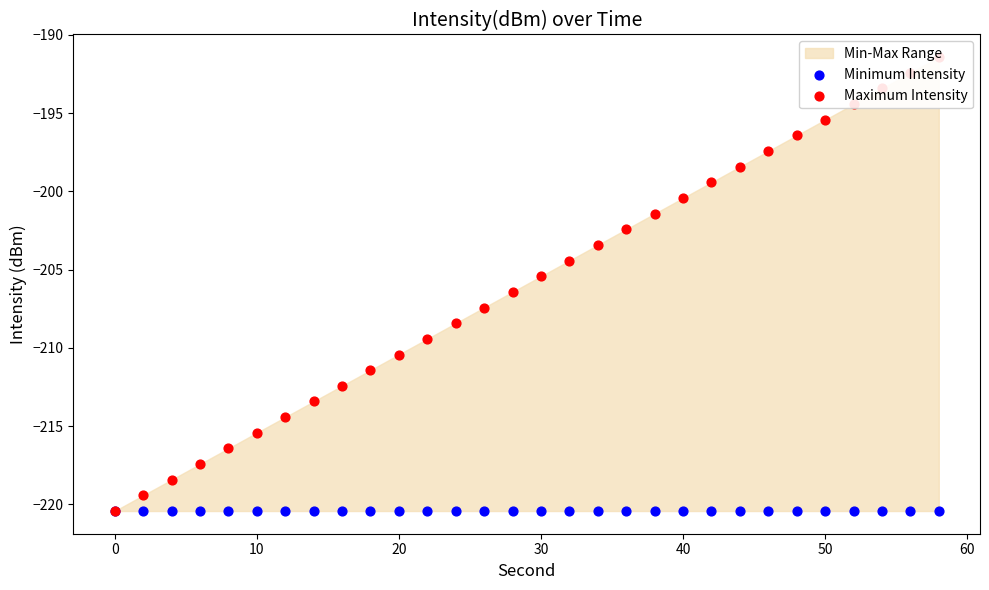

At how many categories does at least one series exceed -198?

7